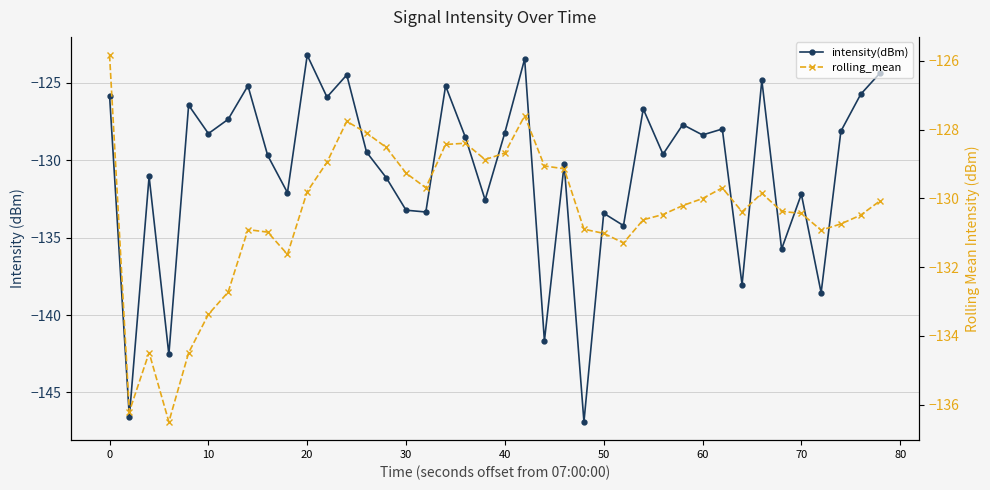

What are all the series names shown in the legend?

intensity(dBm), rolling_mean